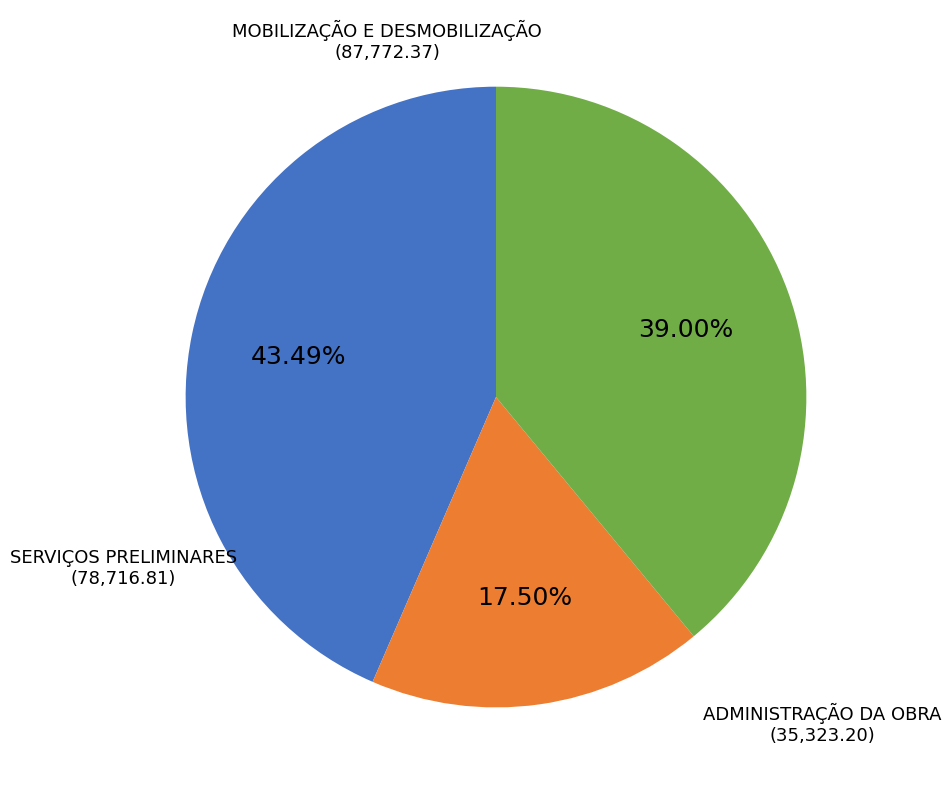

Is there any slice that represents more than half of the pie?

No